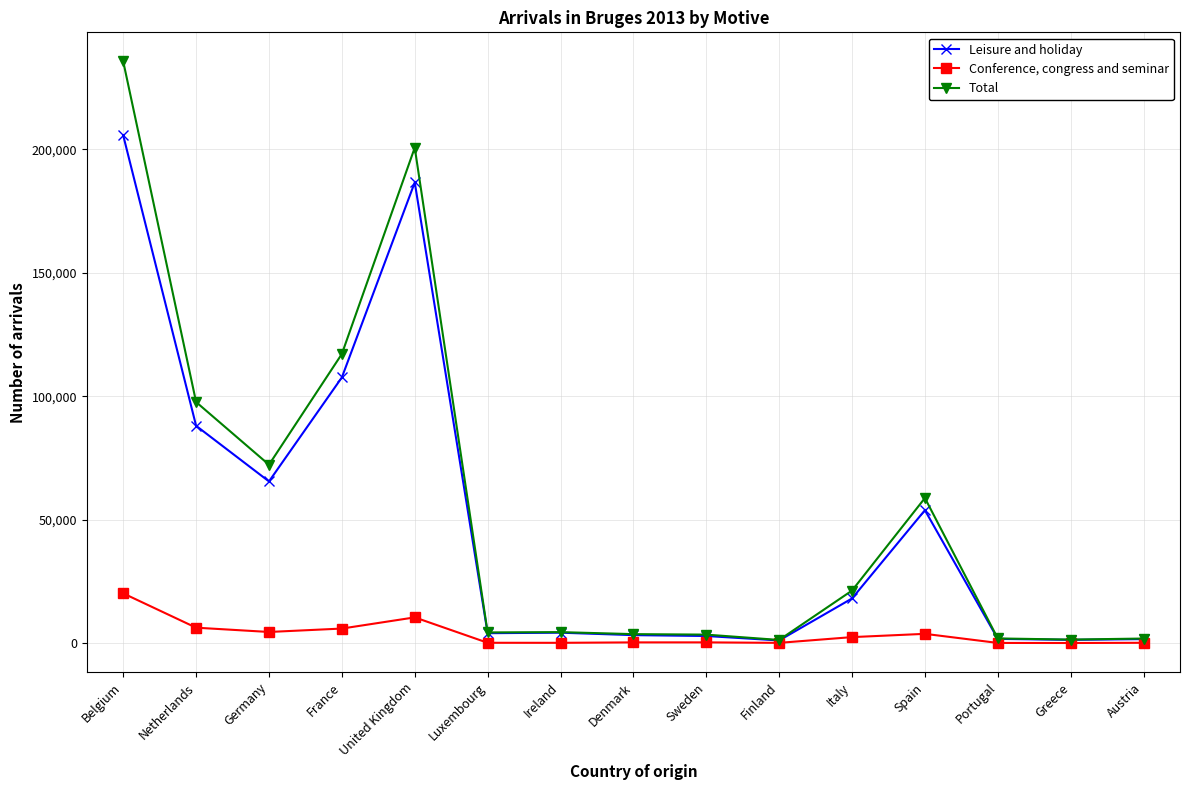

True or false: Total has more than 2 interior local peaks.

True